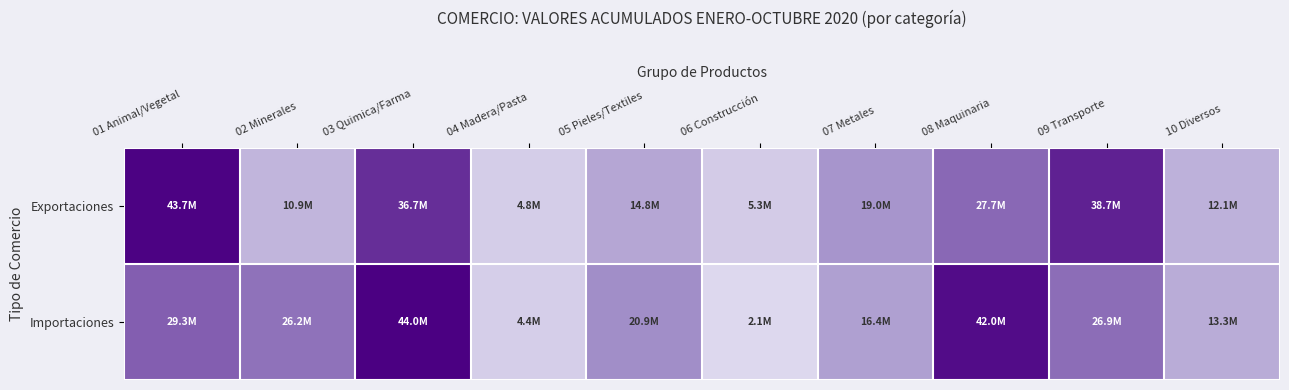

List the series in order of their overall mean, highest first.

Importaciones, Exportaciones